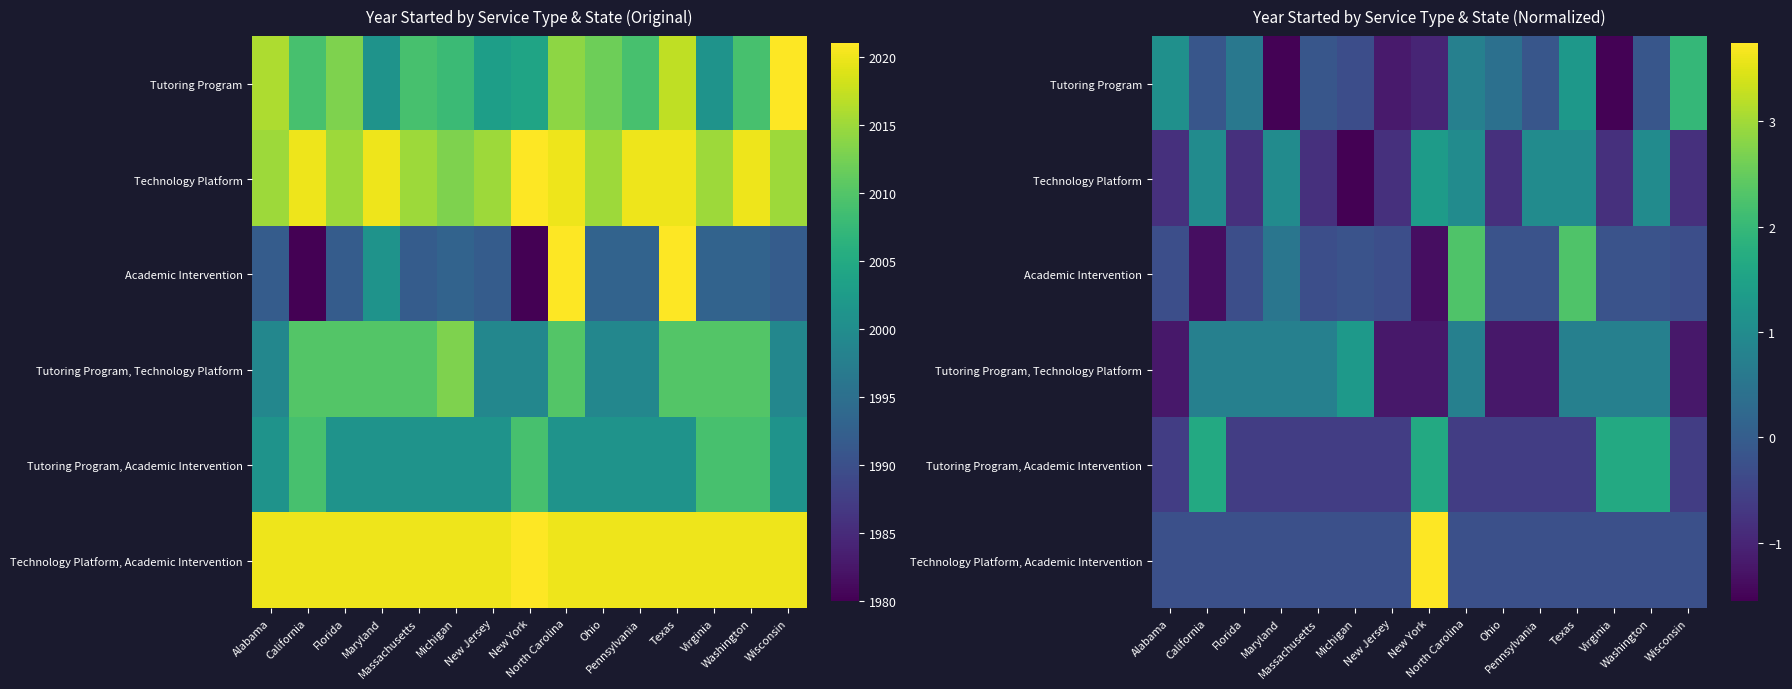

What is the total value across all series at North Carolina?

3.9